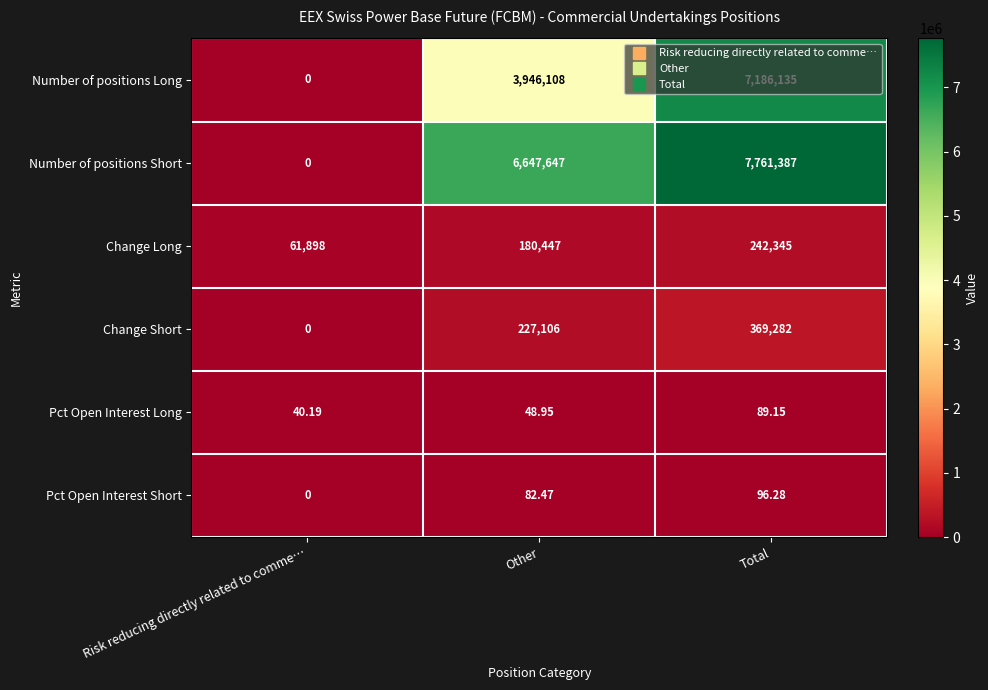

Which category has the lowest value in the Number of positions Short series?

Risk reducing directly related to comme…